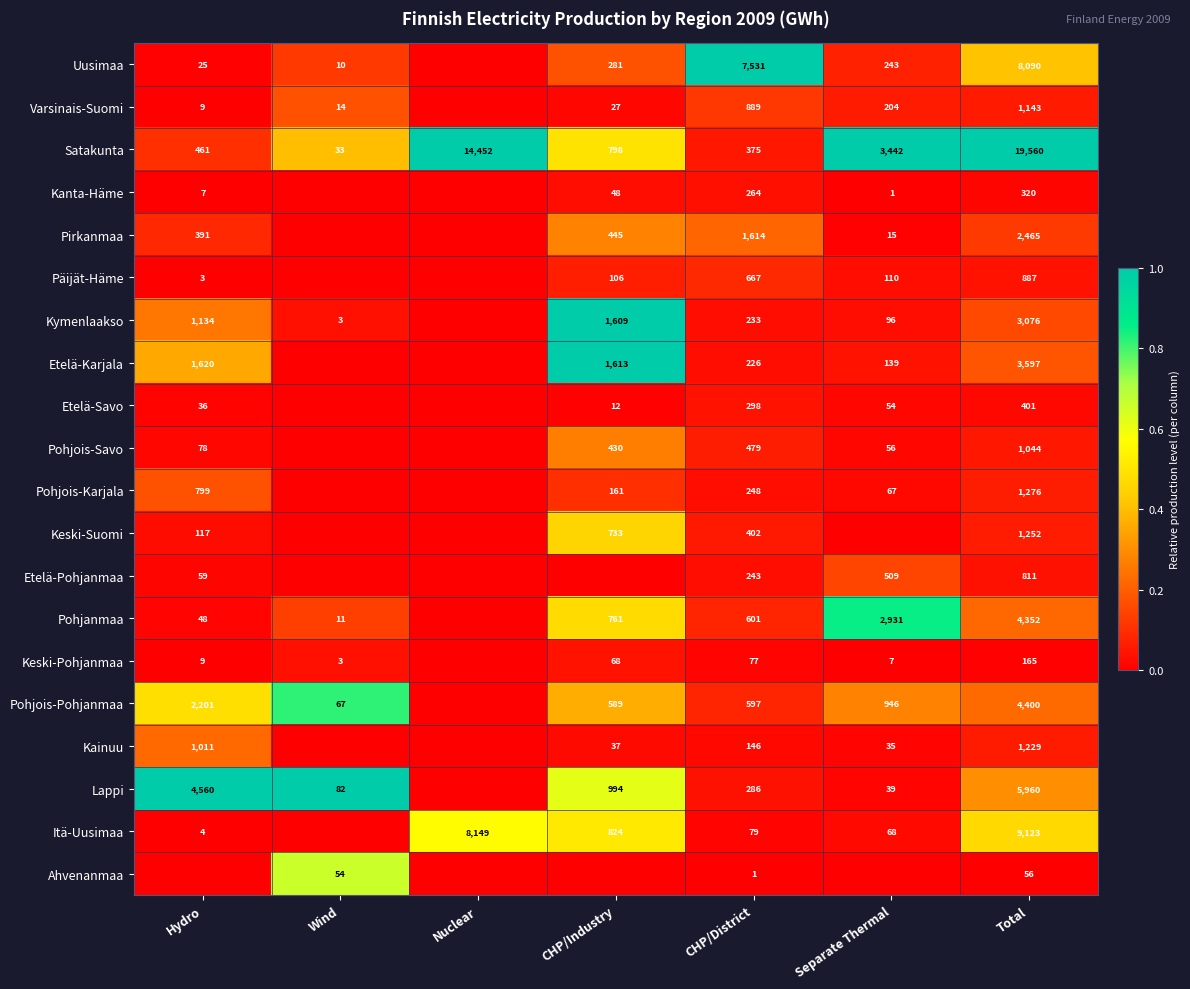

What is the sum of the Satakunta values at Hydro and Separate Thermal?

3903